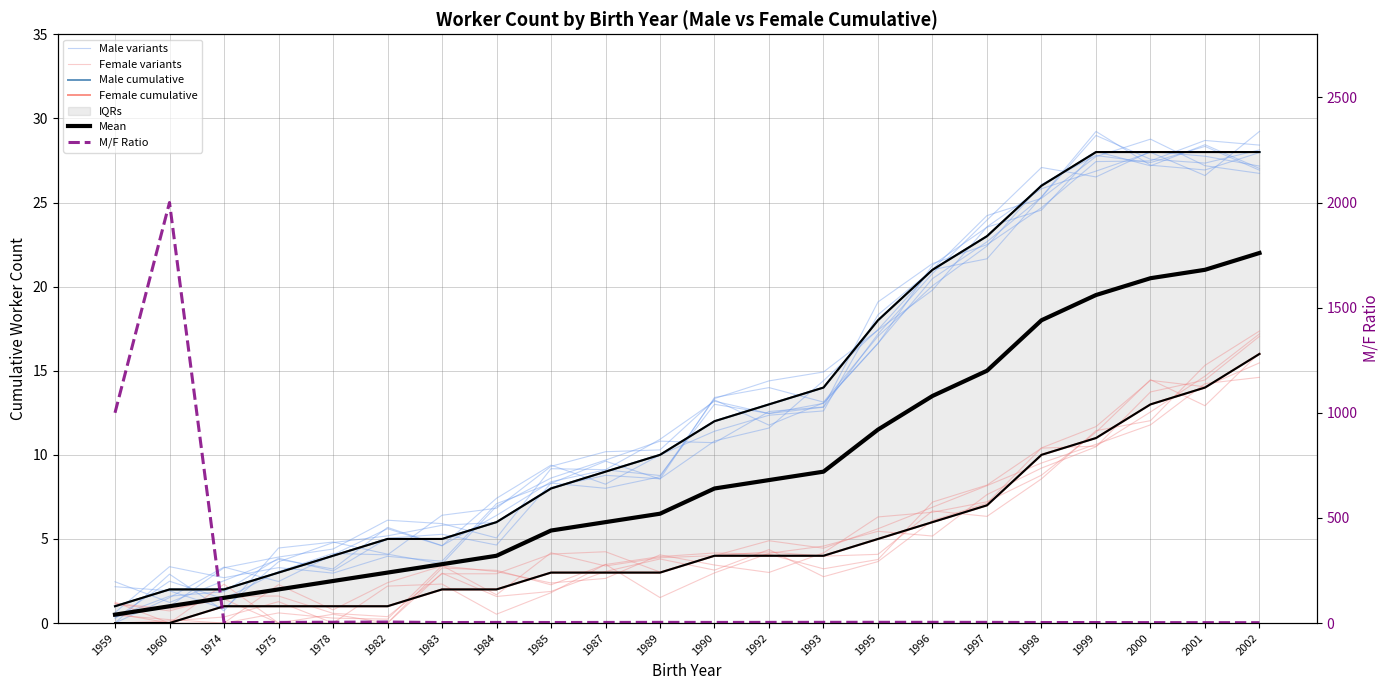

Is this an area chart (filled region under the line)?

No